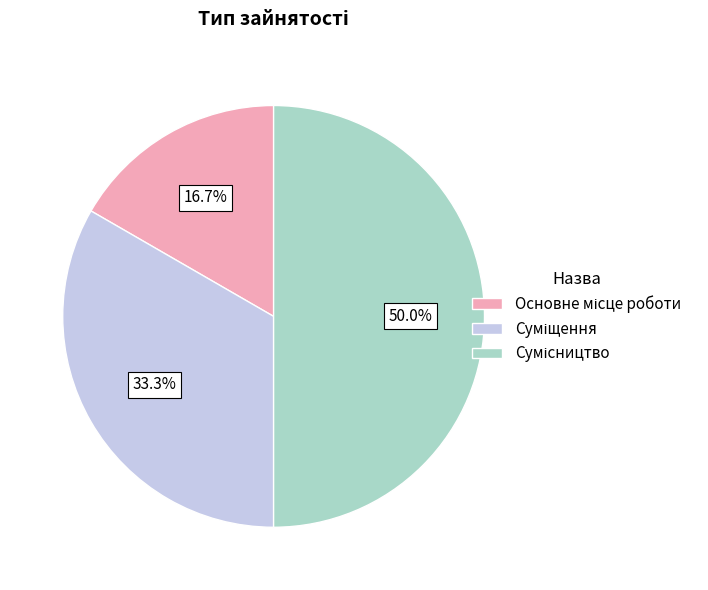

How much of the chart is everything except Основне місце роботи?

83.3%